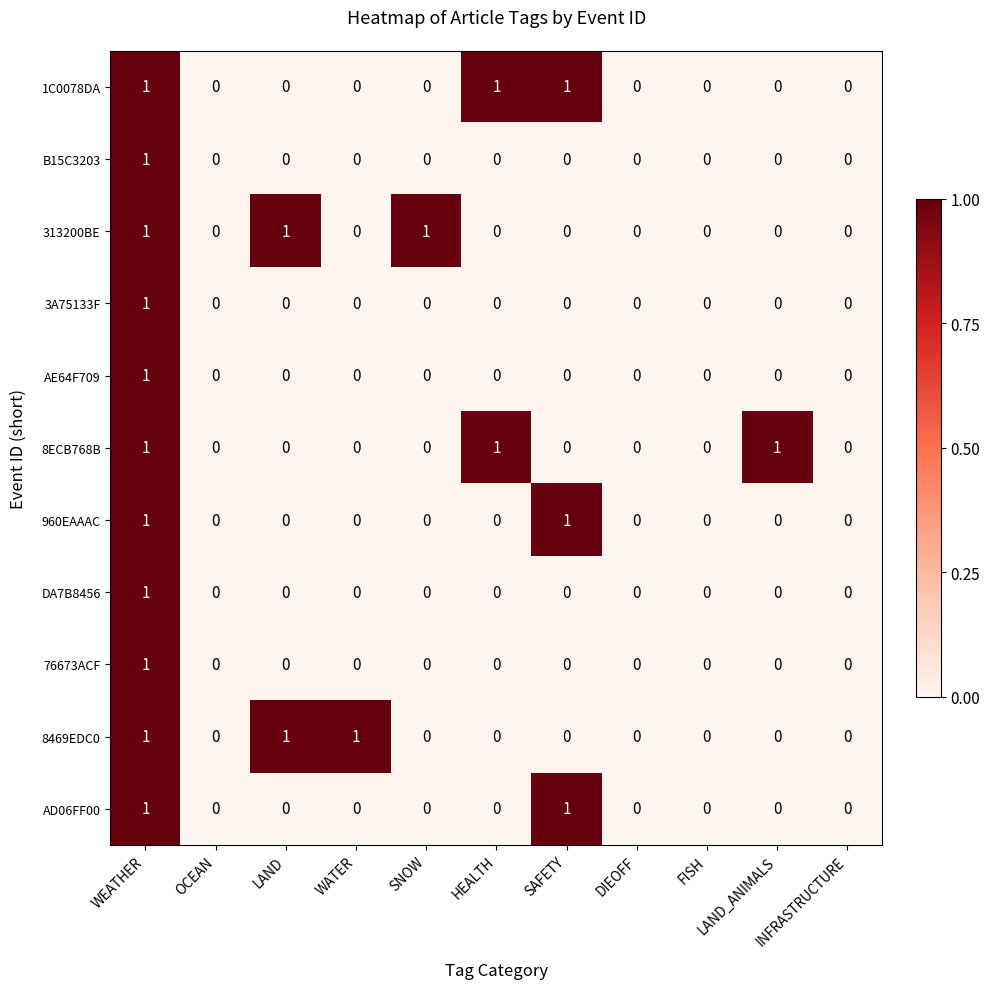

How many data points does each series have?

11